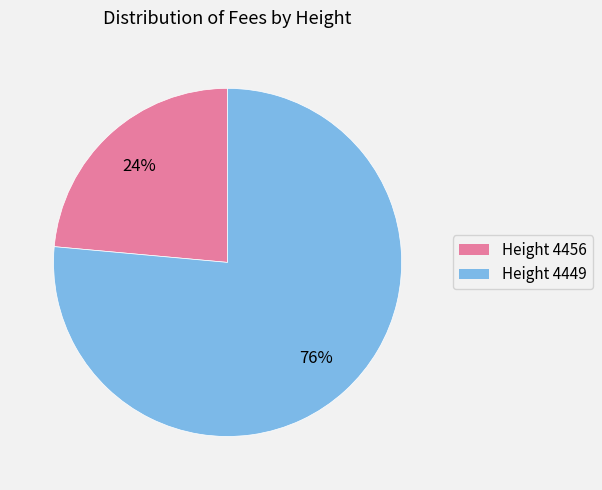

The Height 4456 slice represents 24% of the pie. True or false?

True